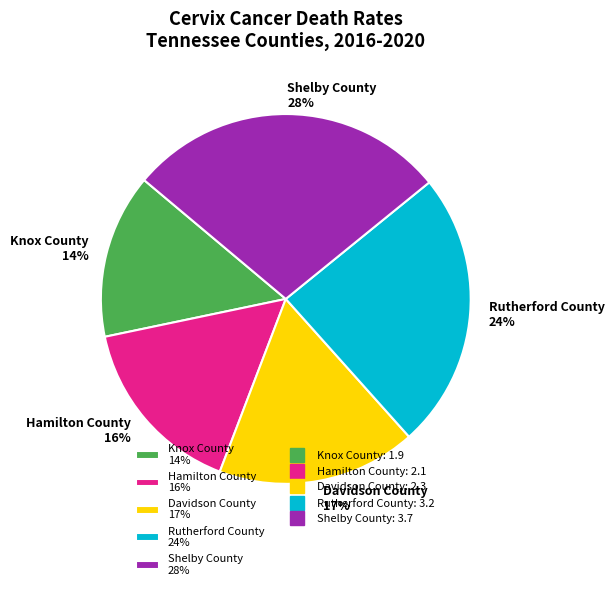

Count the number of slices in the pie.

5